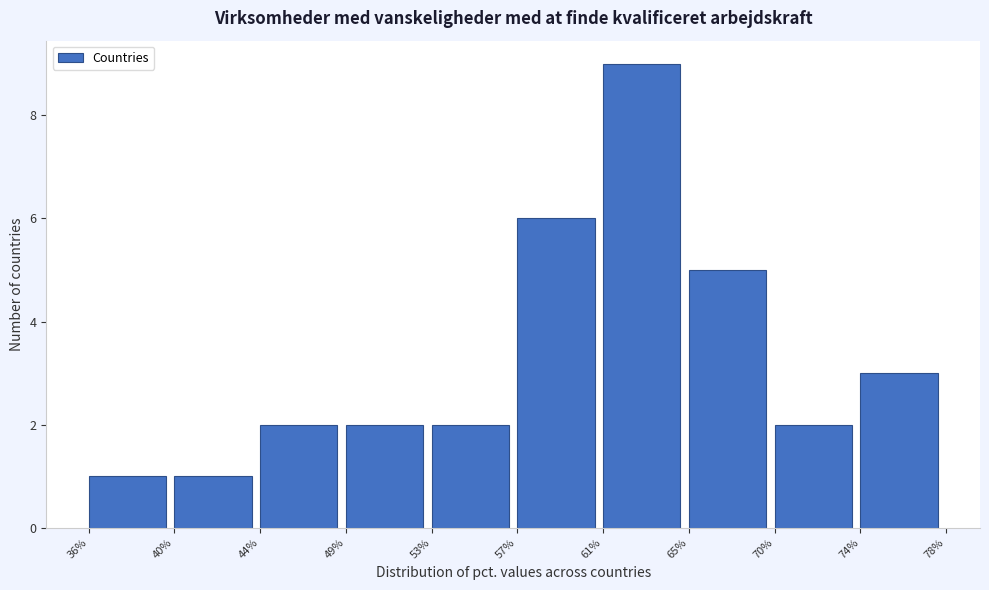

Reading left to right, what are all the values shown in this chart?

1	1	2	2	2	6	9	5	2	3